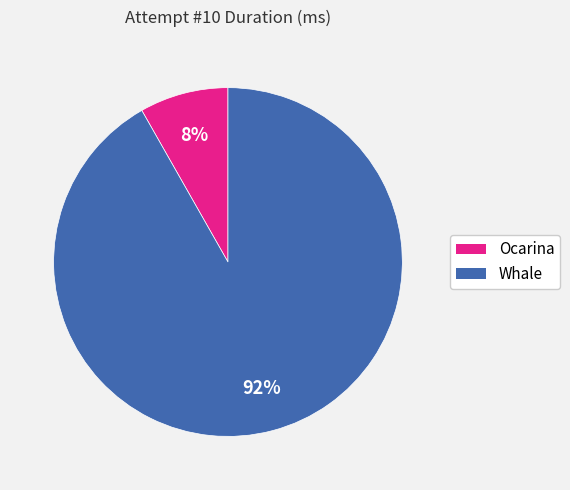

To the nearest percent, what portion does Ocarina represent?

8%